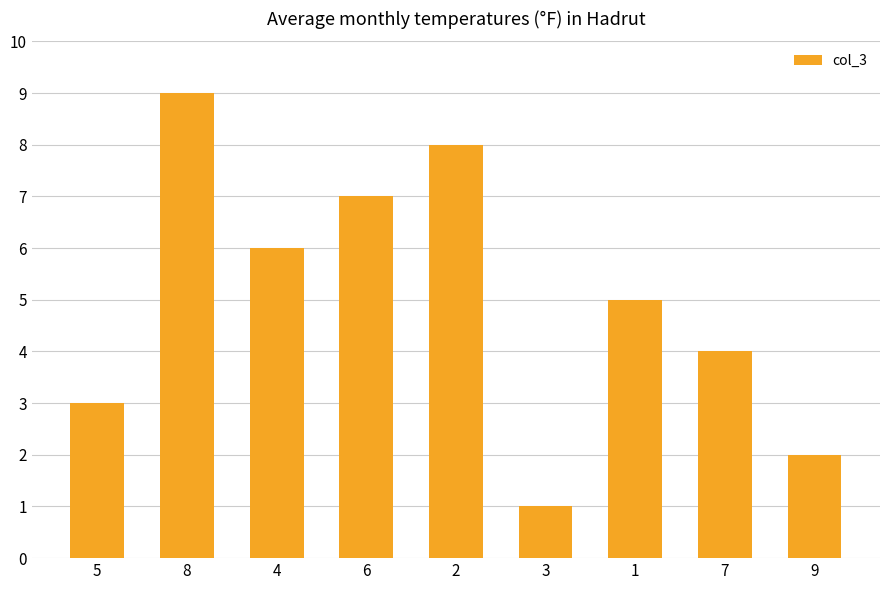

List the labels in order of value, smallest first.

3, 9, 5, 7, 1, 4, 6, 2, 8